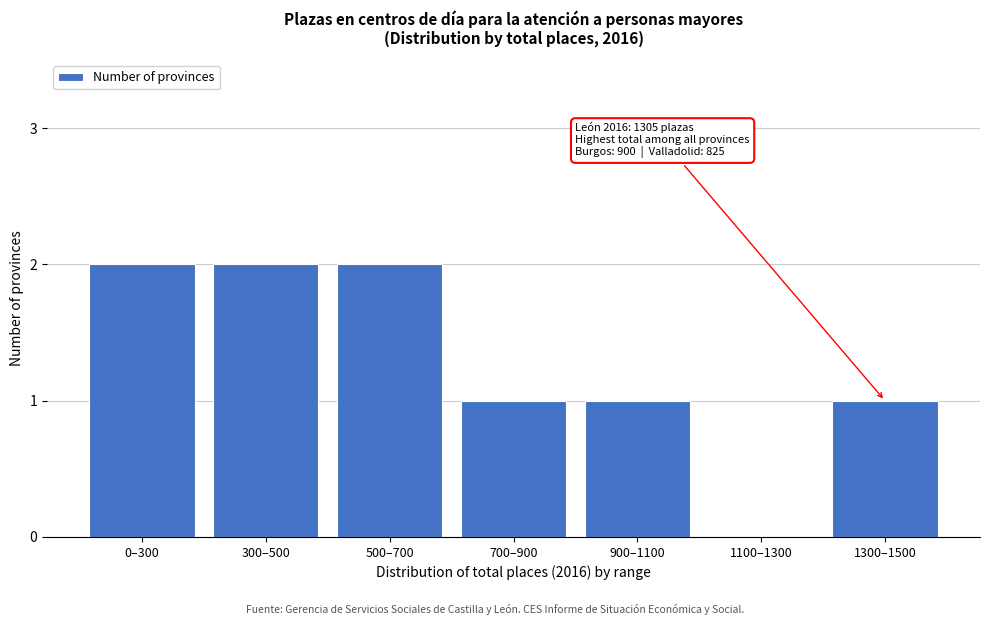

Reading left to right, what are all the values shown in this chart?

0–300=2	300–500=2	500–700=2	700–900=1	900–1100=1	1100–1300=0	1300–1500=1